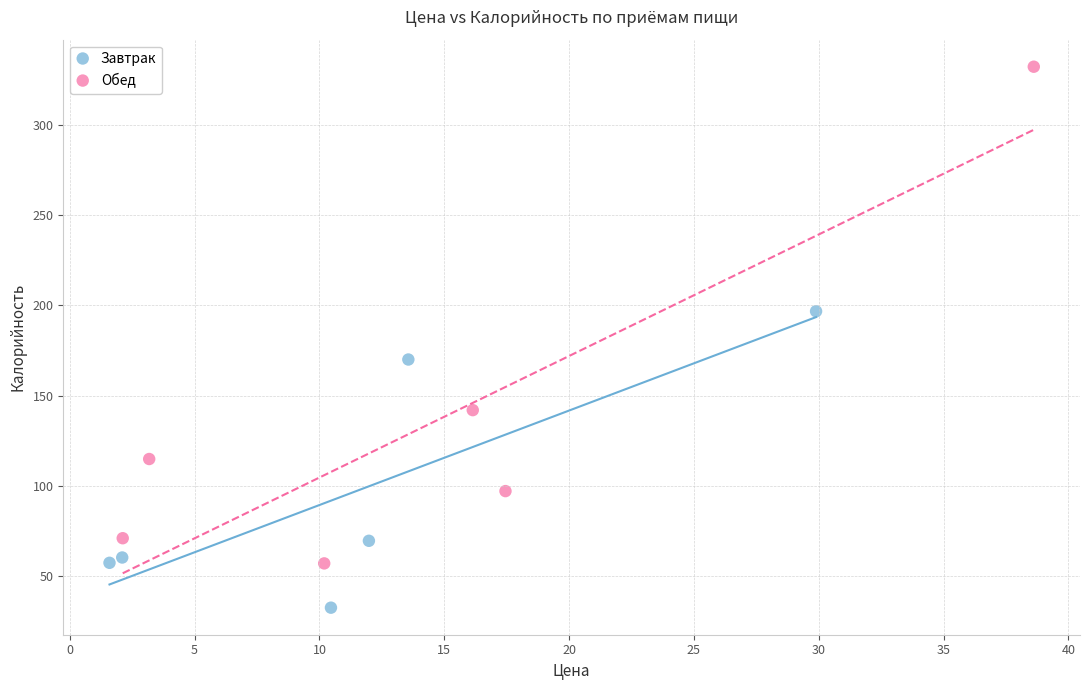

Which series contains the highest Y value?

Обед